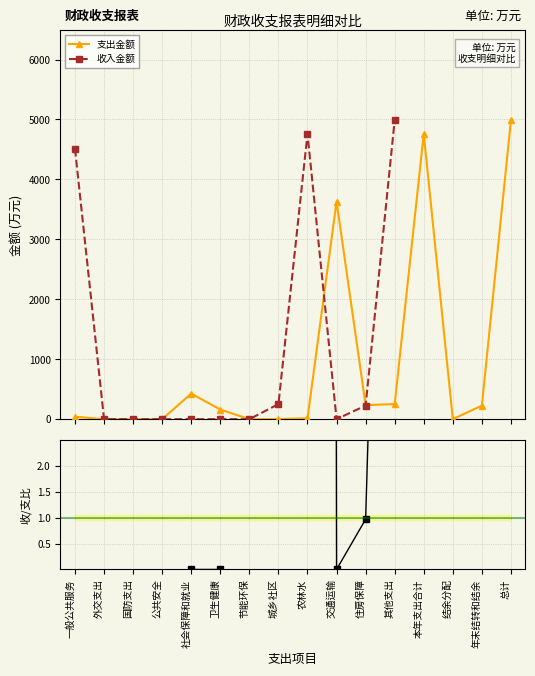

At which label does 收入/支出 reach its peak?

农林水